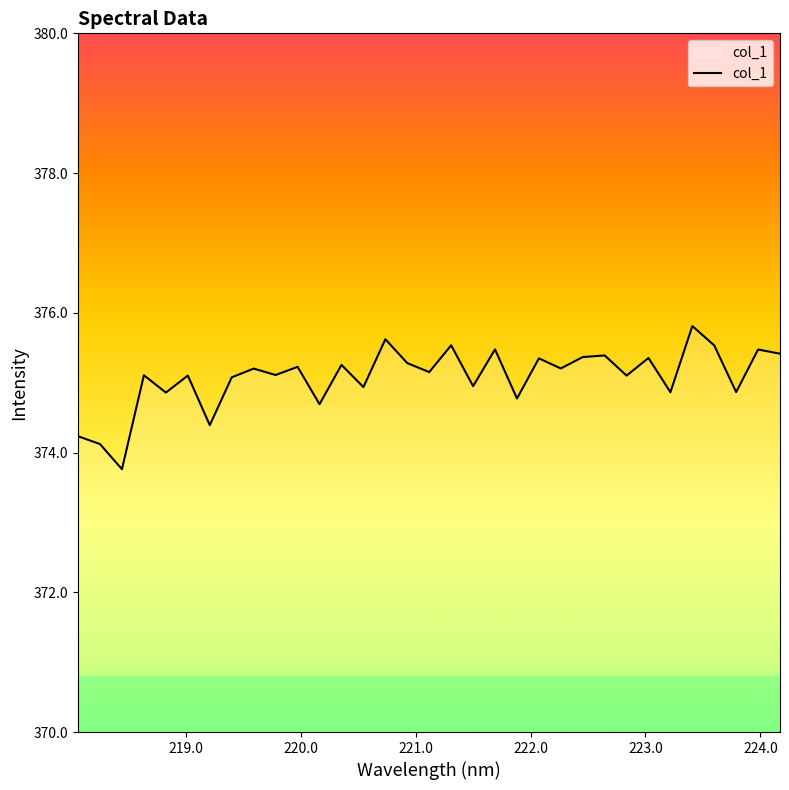

What is the difference between the maximum and minimum values?

2.0